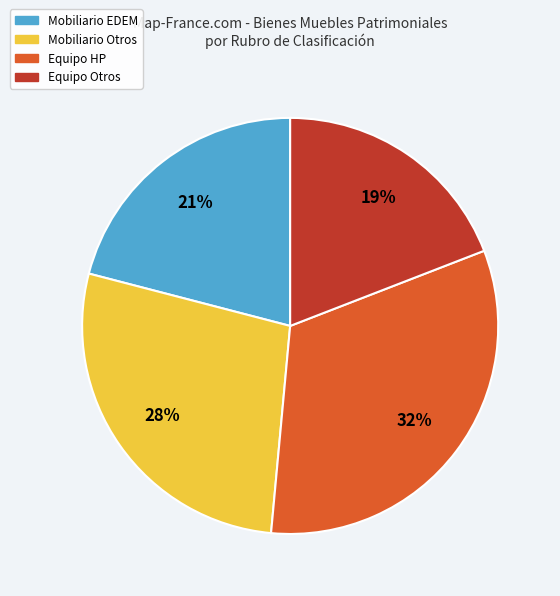

Is there any slice that represents more than half of the pie?

No